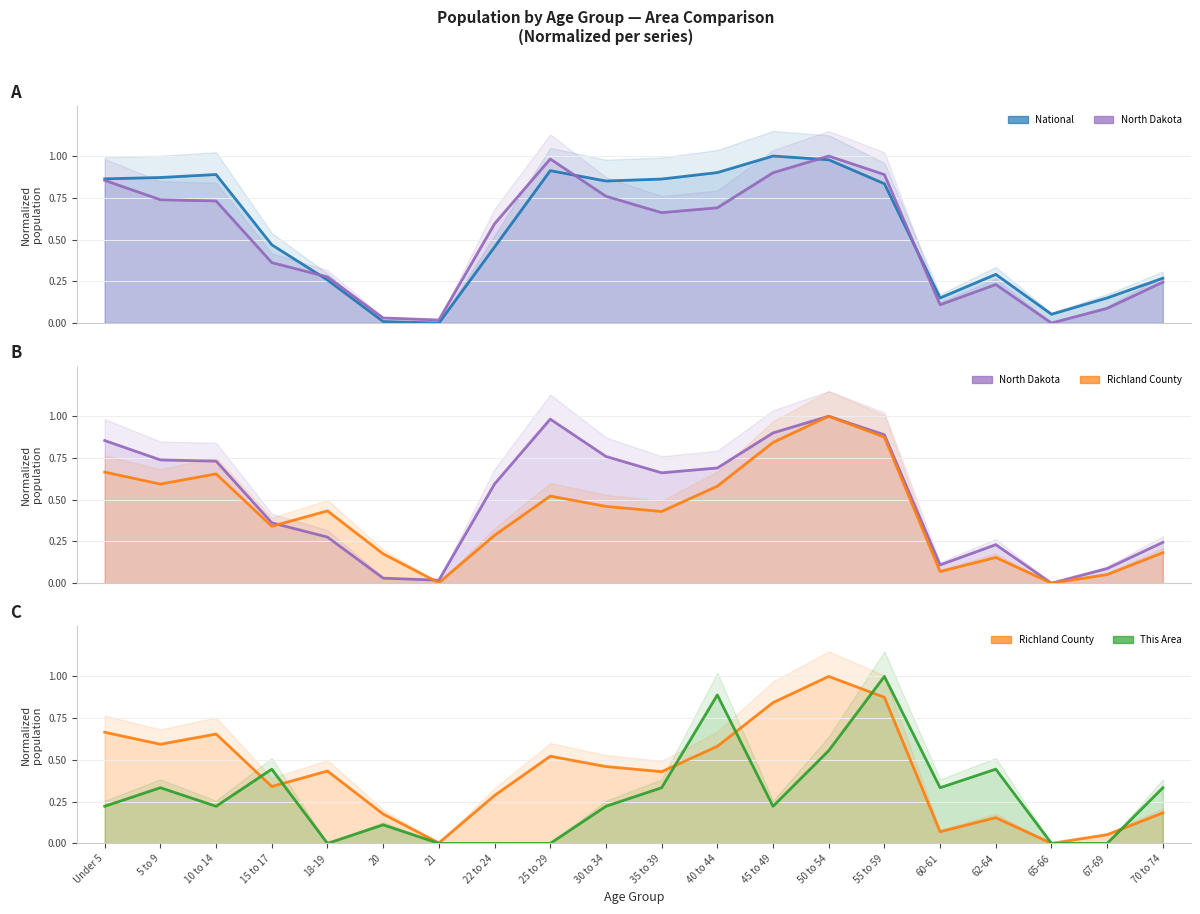

What is the label of the 2nd point from the left?

5 to 9